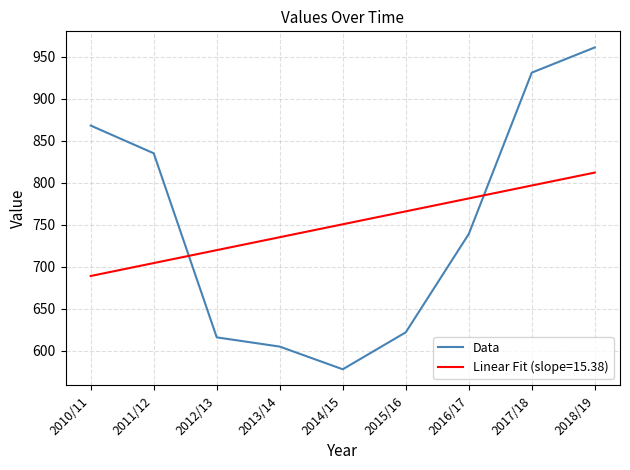

What is the spread (max minus min) of values at 2010/11?

179.0